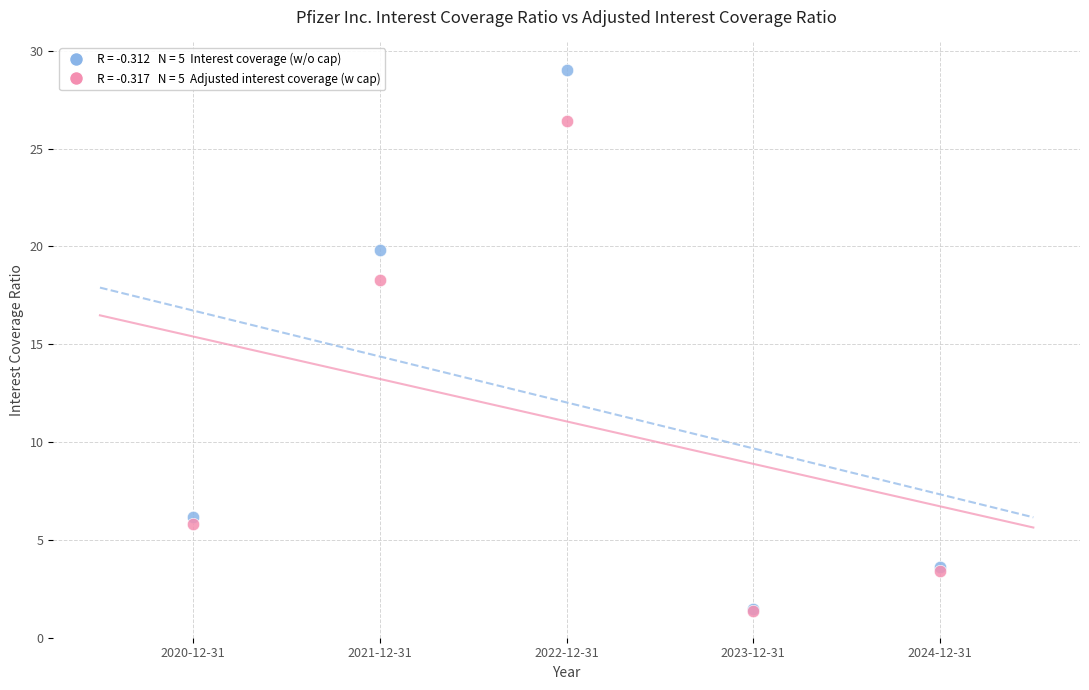

Across all series, what Y value is closest to 15?

18.3